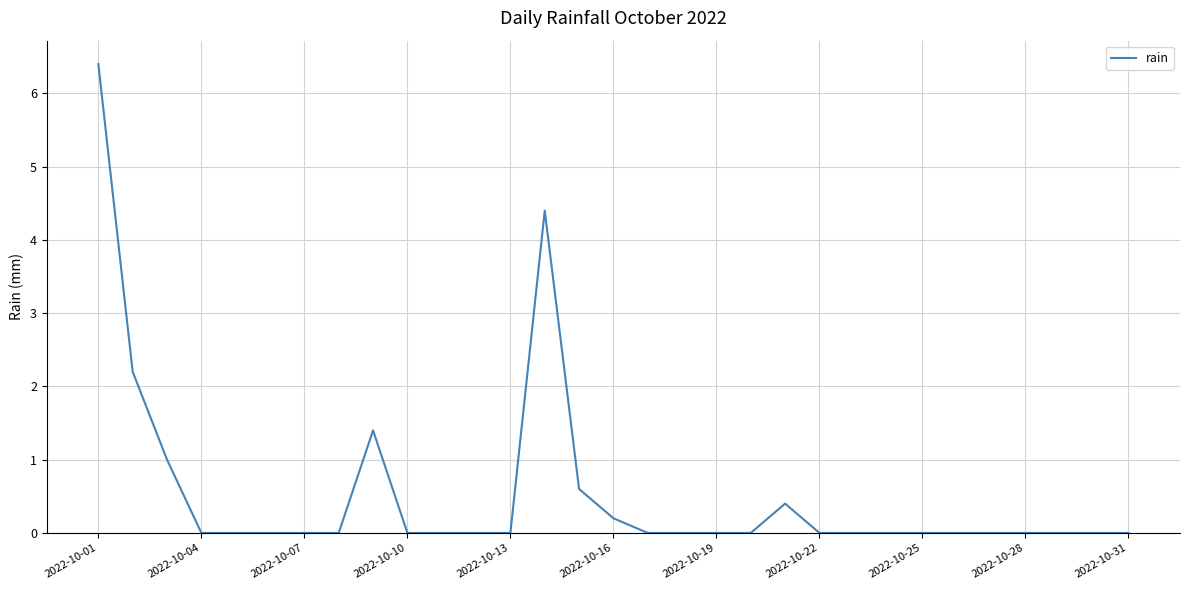

What is the maximum value shown in the chart?

6.4